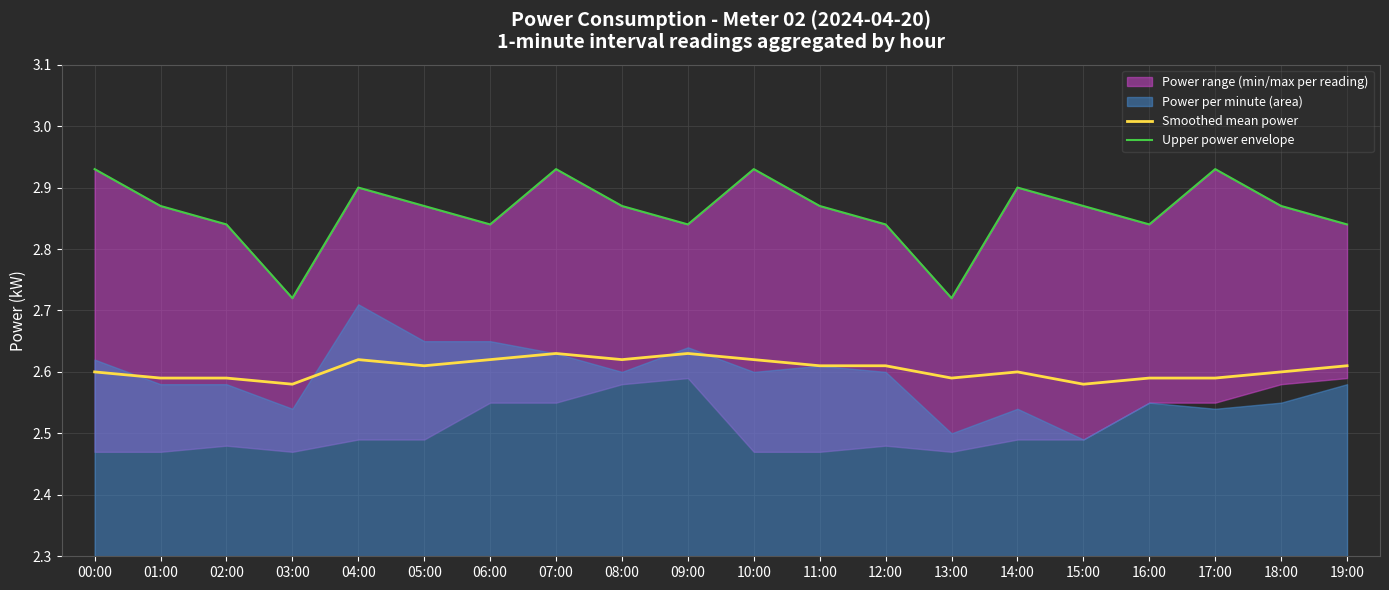

Which series has the widest spread of values?

Upper power envelope